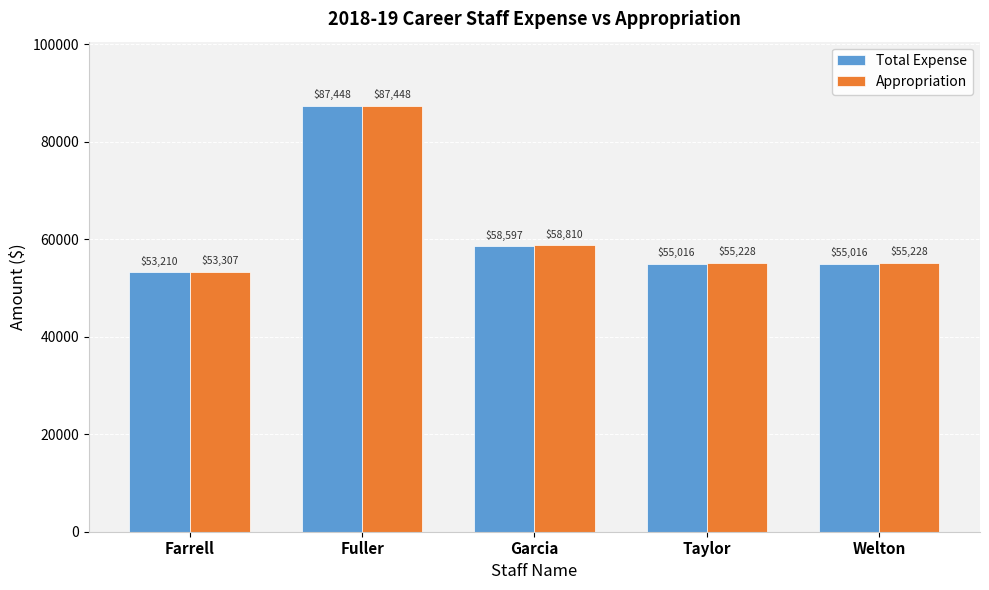

What is the sum of all Appropriation values?

310021.0